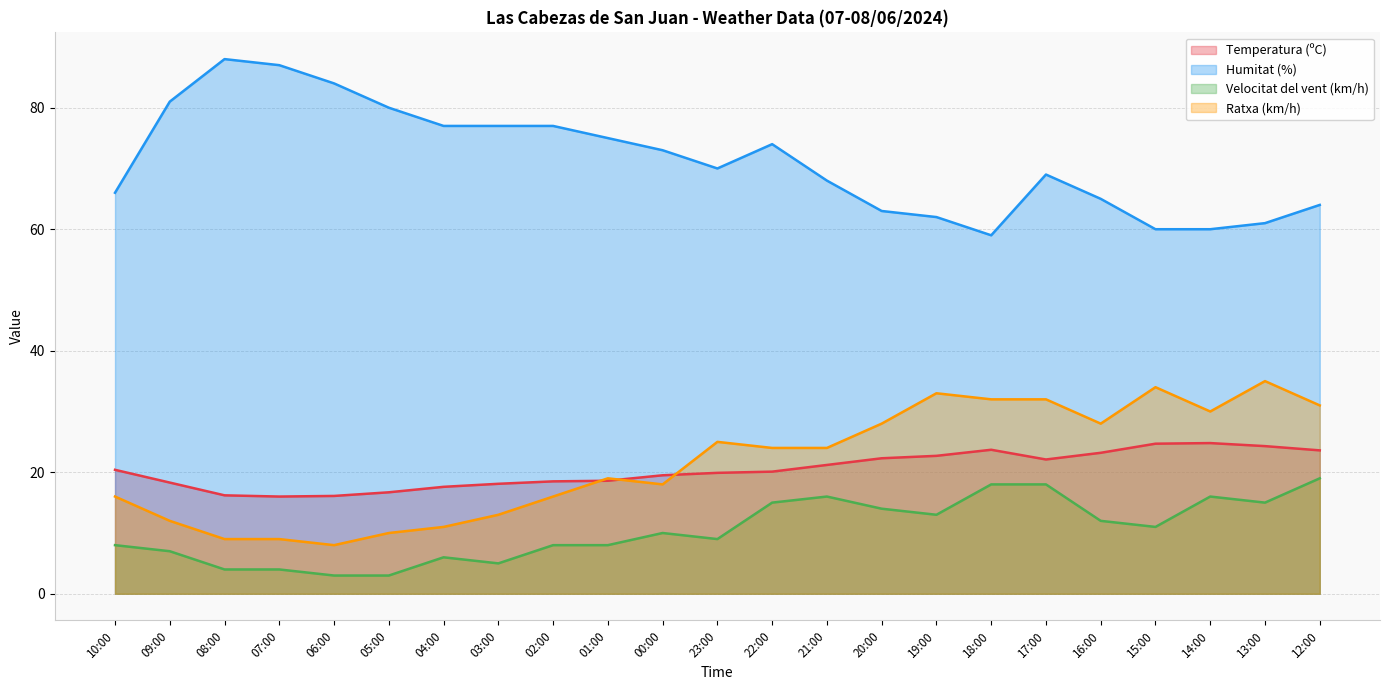

Which category has the highest value across all series?

08:00